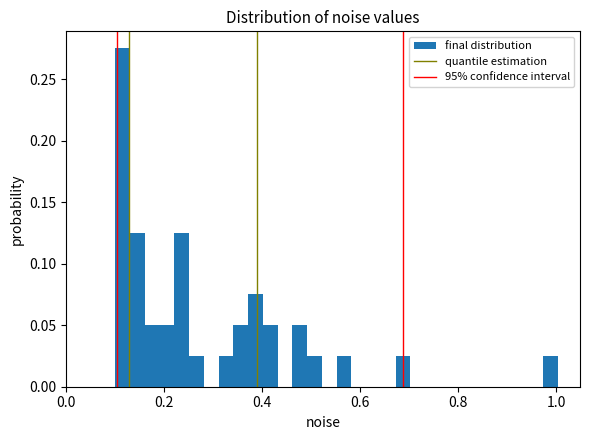

Around what value on the x-axis is the tallest bar? Give the approximate position of its centre, as read against the axis.

0.12